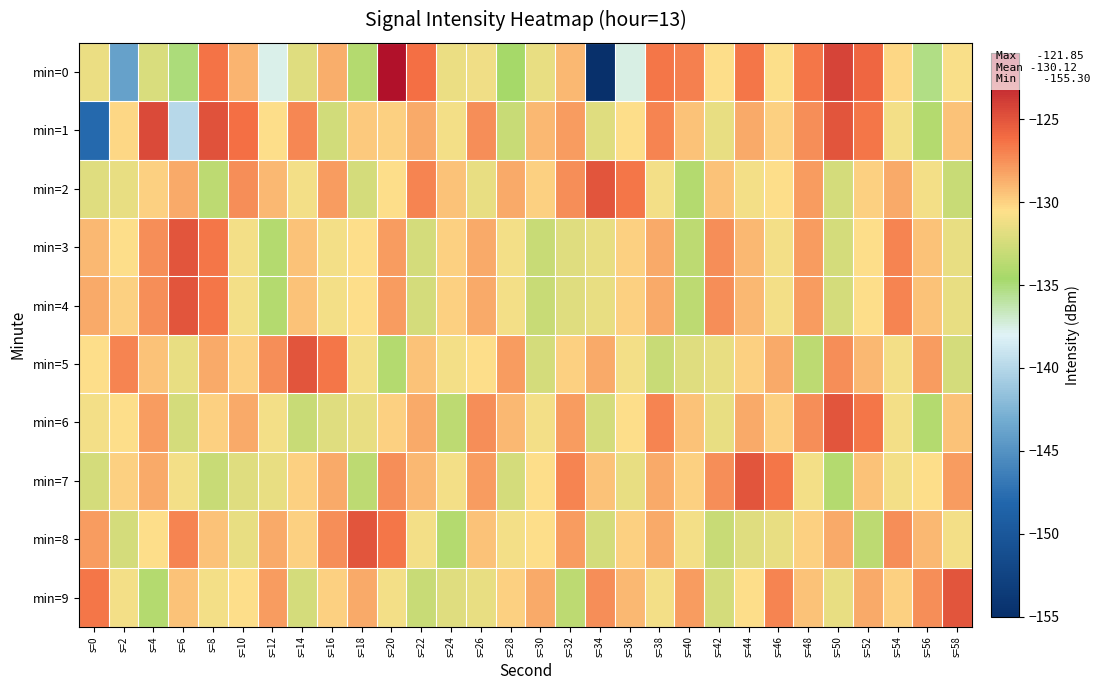

At s=26, list the series in order from smallest to largest.

min=2, min=9, min=0, min=5, min=8, min=3, min=4, min=7, min=1, min=6